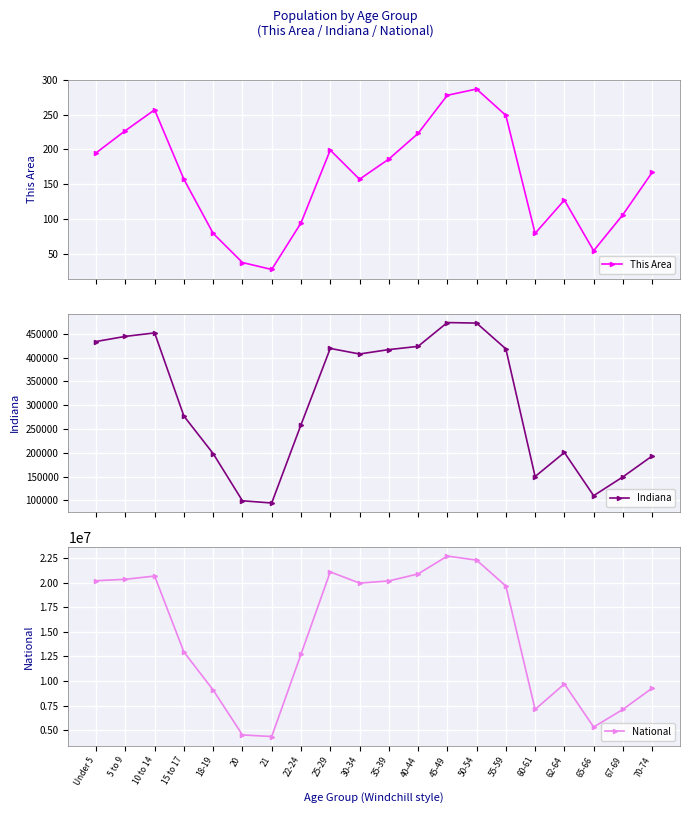

Reading left to right, transcribe all the data shown in this chart.

This Area: 195	227	257	157	79	37	27	94	199	157	186	223	278	287	249	79	127	54	106	167
Indiana: 434075	444821	452171	277231	198284	98994	94313	258719	419530	407815	417011	423819	473946	472822	418515	150022	200606	109710	149347	193278
National: 20201362	20348657	20677194	12954254	9086089	4519129	4354294	12712576	21101849	19962099	20179642	20890964	22708591	22298125	19664805	7113727	9704197	5319902	7115361	9278166